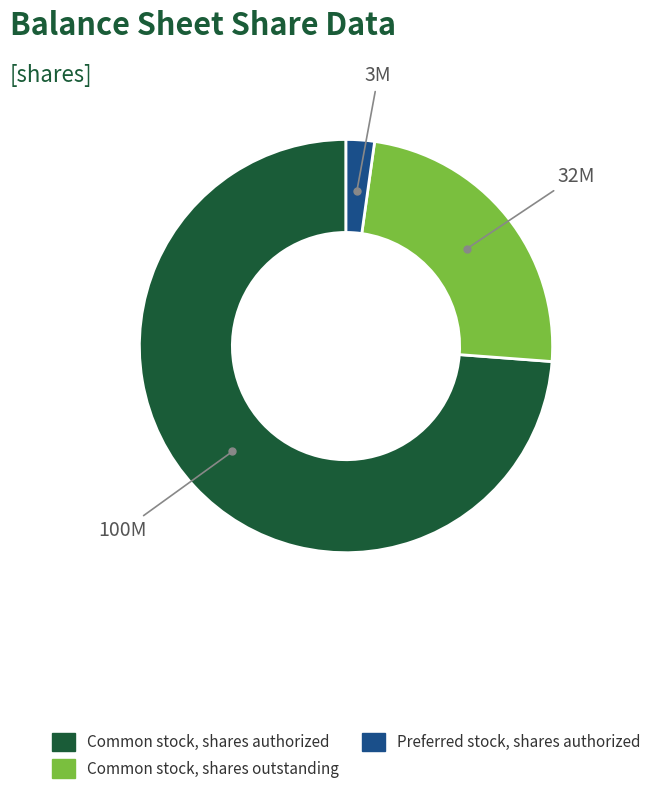

Does any single category account for the majority?

Yes